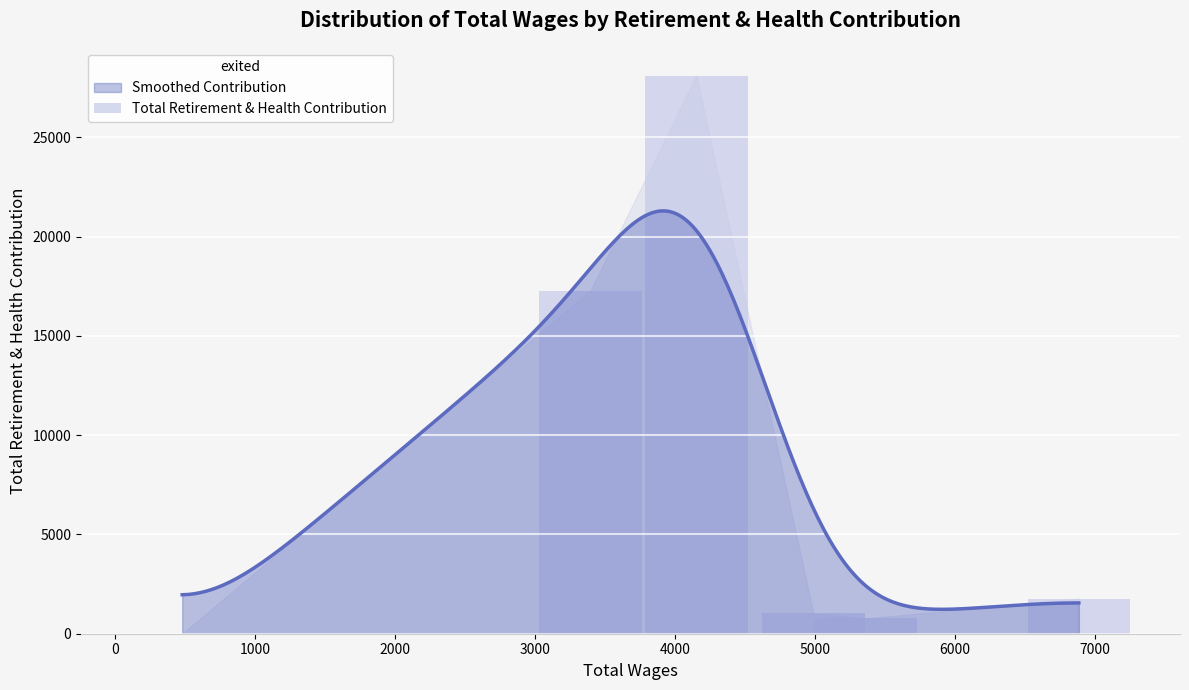

The value at −1000 is -17986. True or false?

False